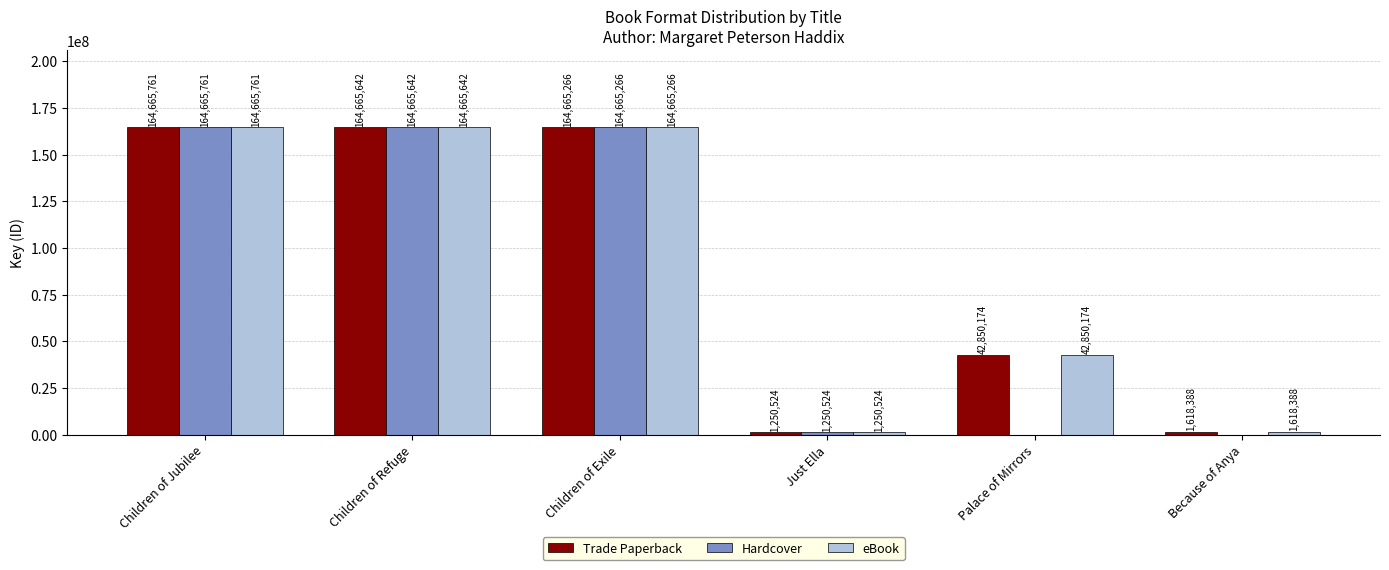

At which label is eBook closest to 82958142?

Palace of Mirrors